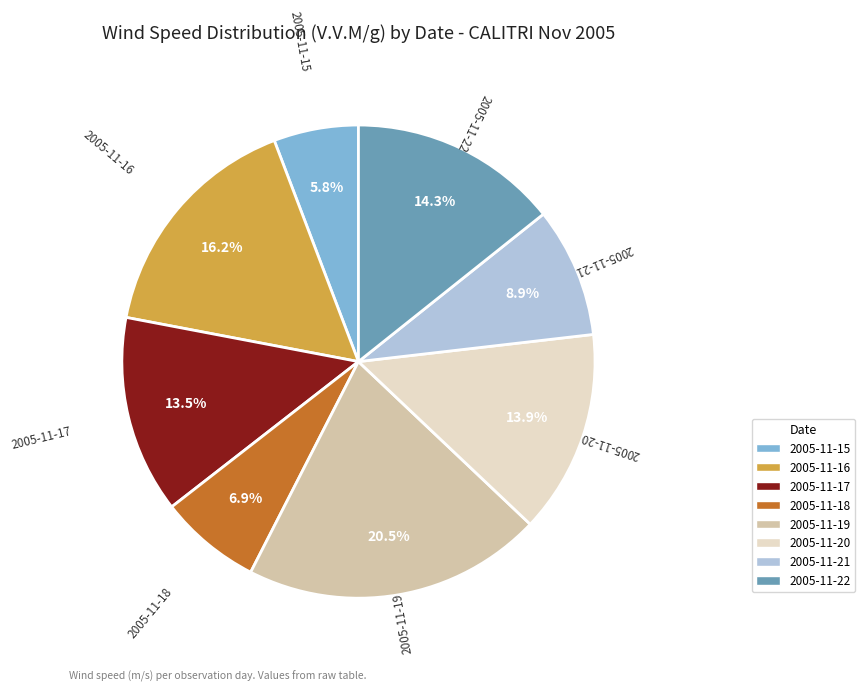

Which has a higher value, 2005-11-18 or 2005-11-17?

2005-11-17